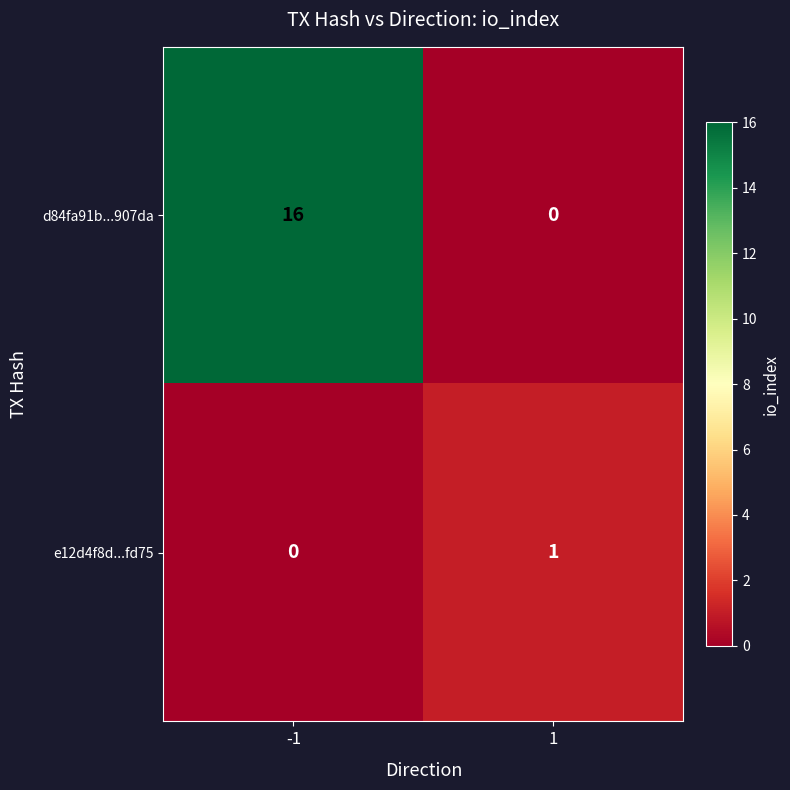

What is the greatest value displayed?

16